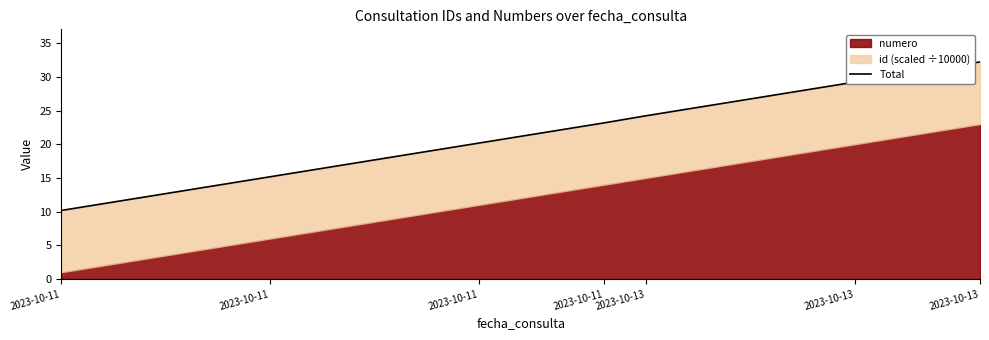

What is the average value?

21.2